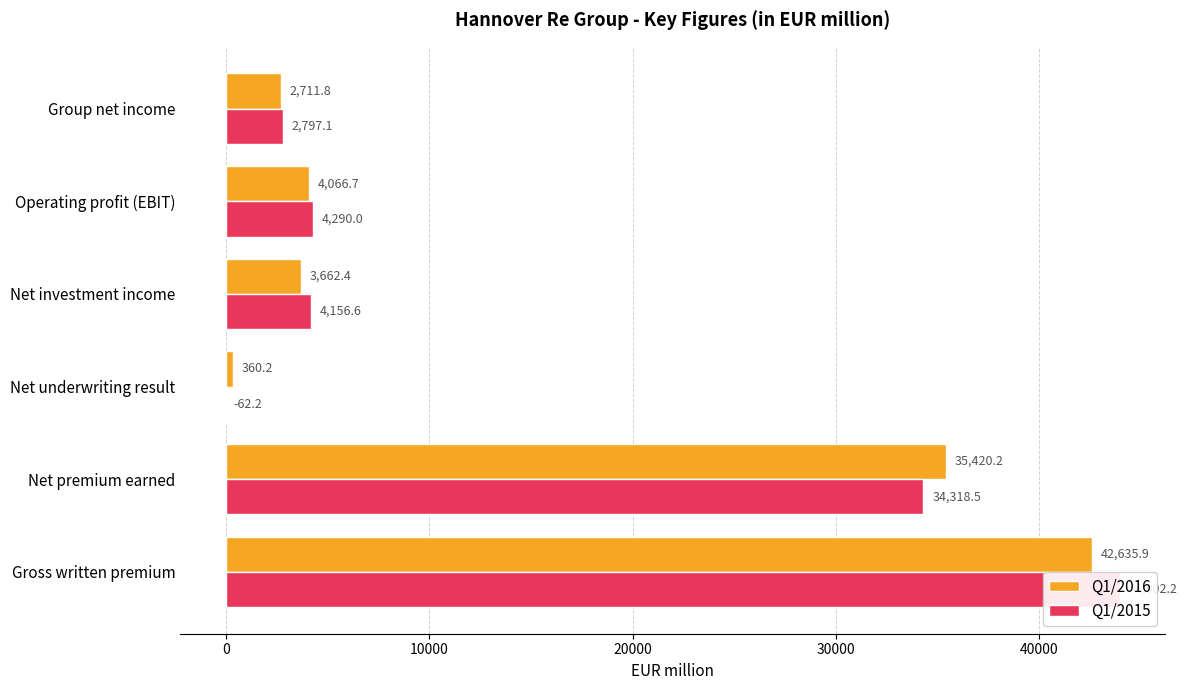

Is the value of Q1/2016 at Net underwriting result greater than the value of Q1/2015 at Group net income?

No